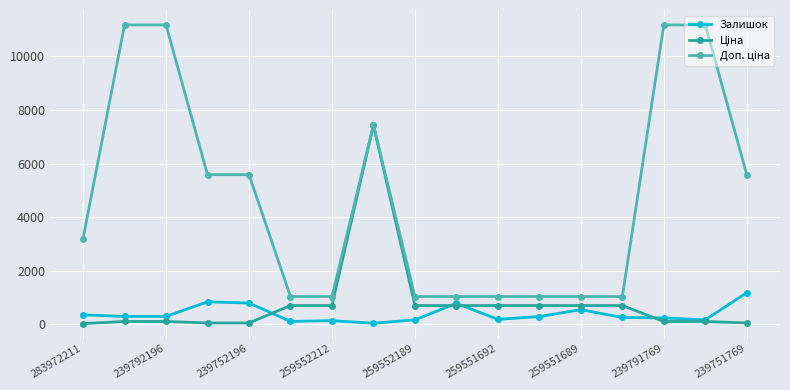

What is the highest value of the Залишок series?

1185.0